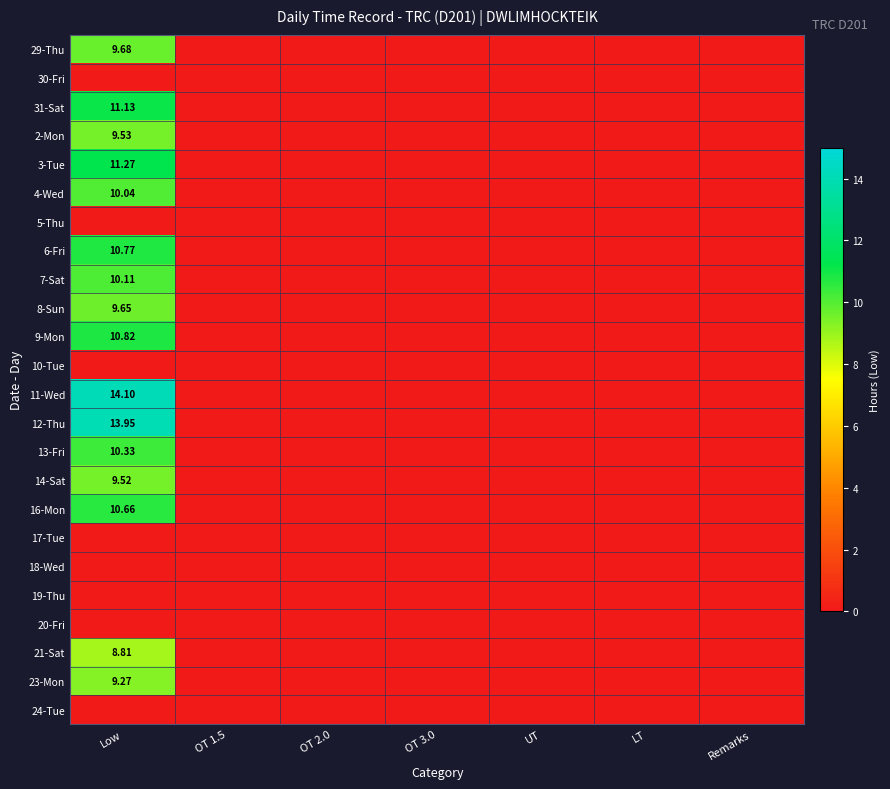

List the labels in order of 6-Fri value, largest first.

Low, OT 1.5, OT 2.0, OT 3.0, UT, LT, Remarks